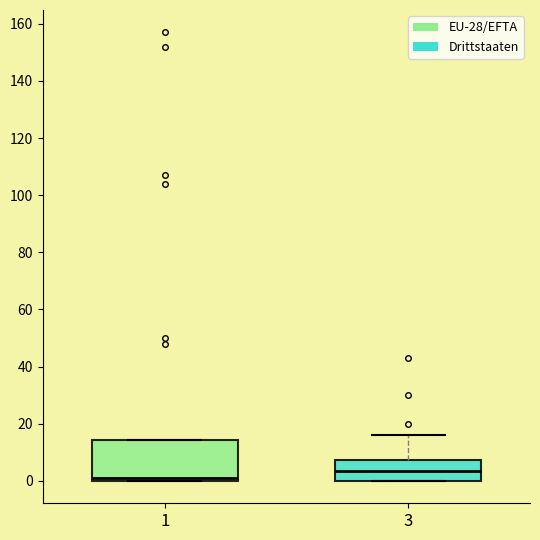

Reading left to right, transcribe this box plot: for each box, give where its median line is, the range the box spans, and where its two whiskers end, as read against the y-axis. The values are not printed on the chart, so give them approximately, as read against the axis.

1: median 2, box 0 to 14, whiskers 0 to 14
3: median 4, box 0 to 8, whiskers 0 to 16